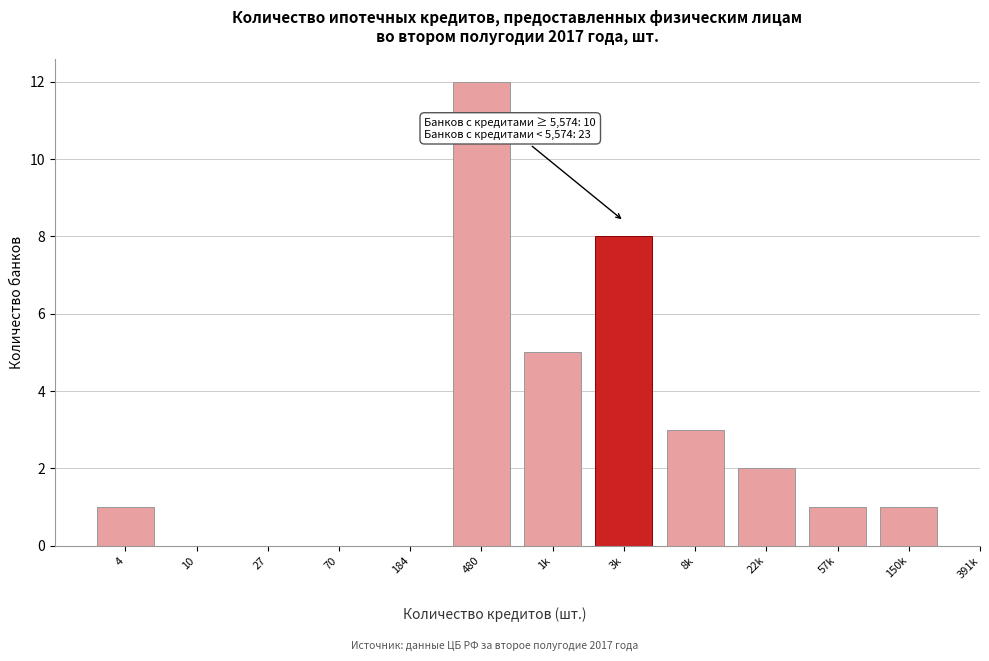

Reading left to right, list all the values displayed in this chart.

4=1	10=0	27=0	70=0	184=0	480=12	1k=5	3k=8	8k=3	22k=2	57k=1	150k=1